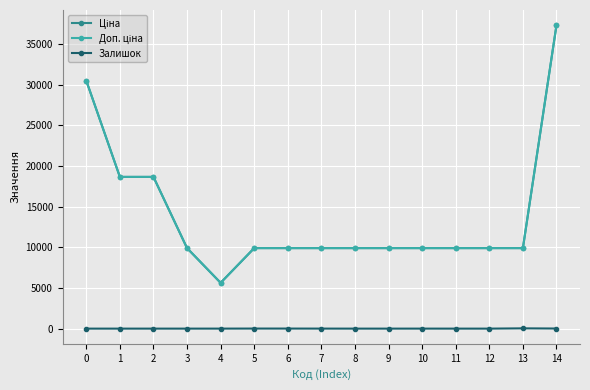

What is the difference between the second highest and minimum values in the Залишок series?

12.0